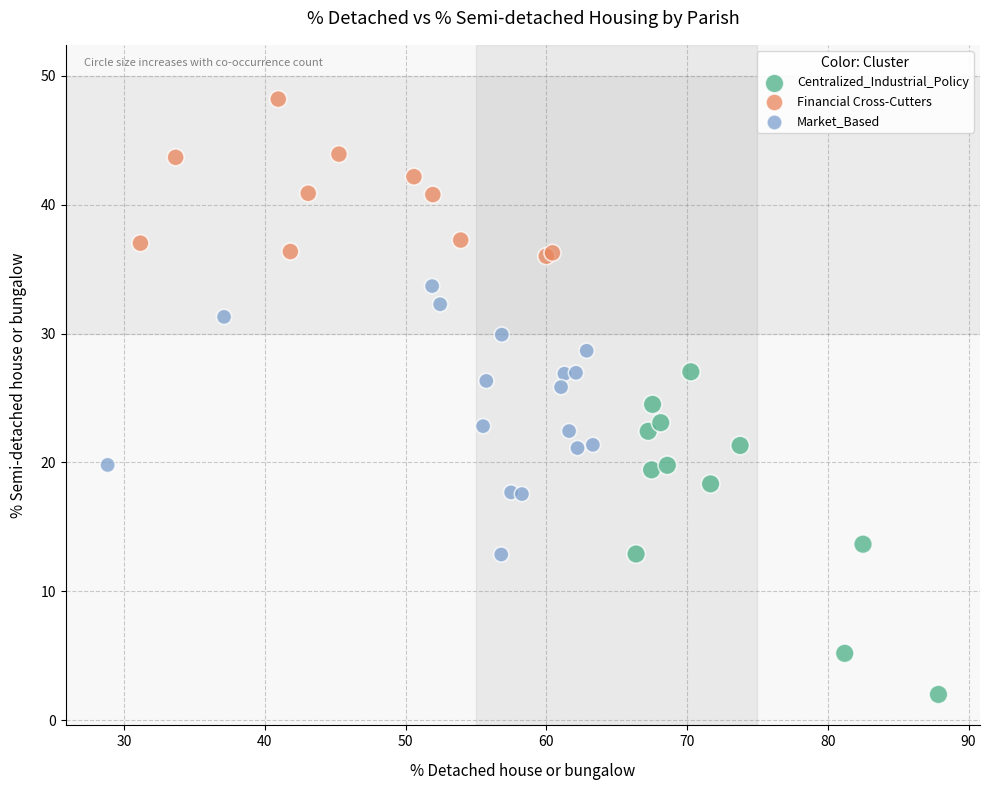

Which series contains the lowest Y value?

Centralized_Industrial_Policy